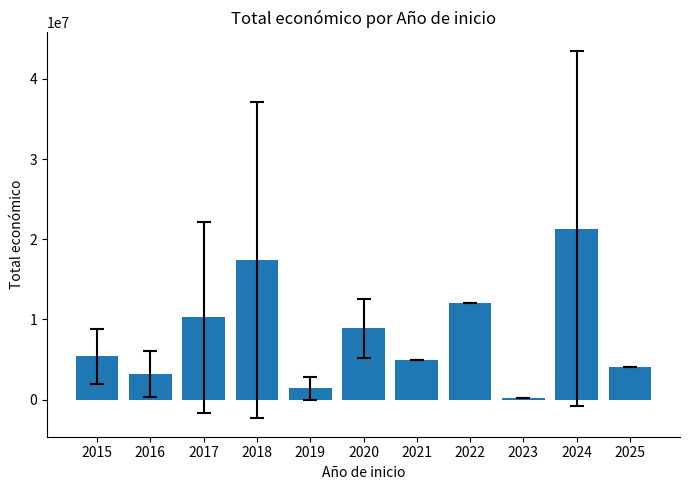

What is the sum of the values at 2016 and 2017?

13386065.8